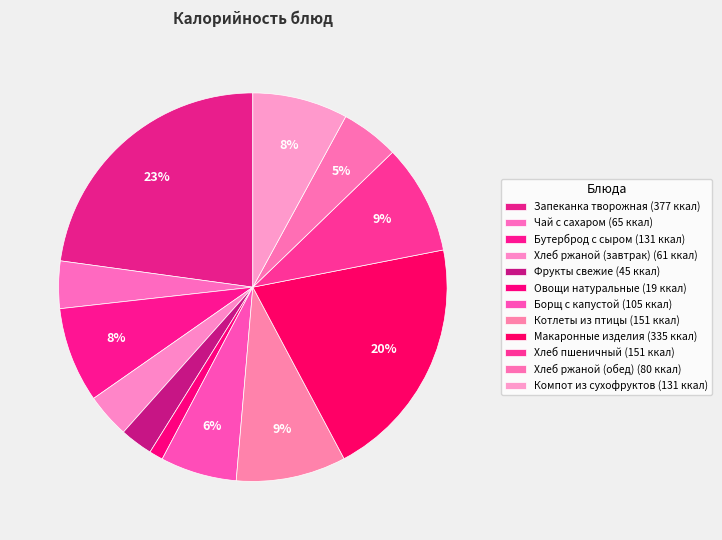

What is the smallest slice in the pie chart?

овощи натуральные